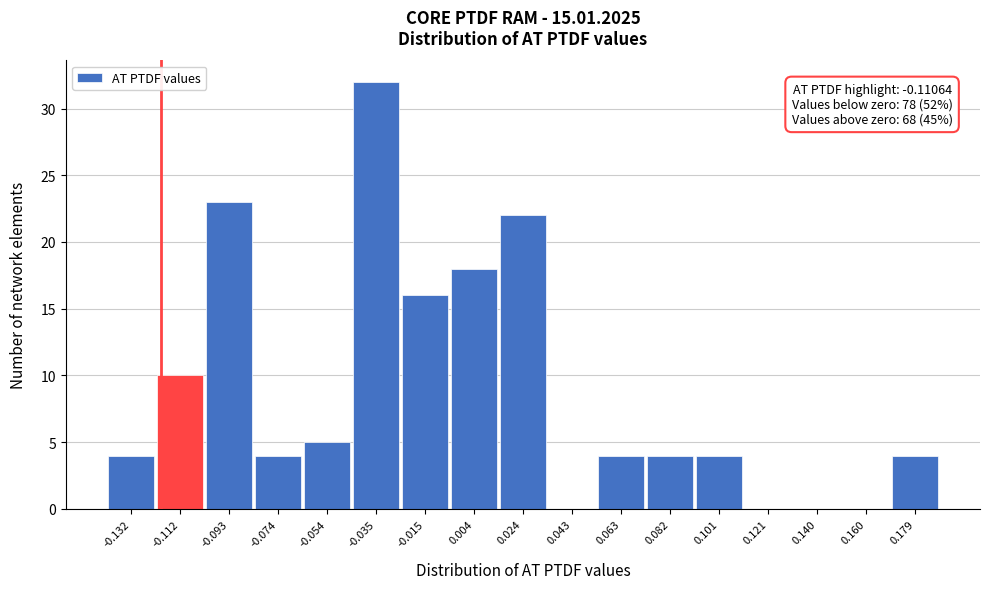

Reading left to right, extract all data points from this chart.

-0.132=4	-0.112=10	-0.093=23	-0.074=4	-0.054=5	-0.035=32	-0.015=16	0.004=18	0.024=22	0.043=0	0.063=4	0.082=4	0.101=4	0.121=0	0.140=0	0.160=0	0.179=4